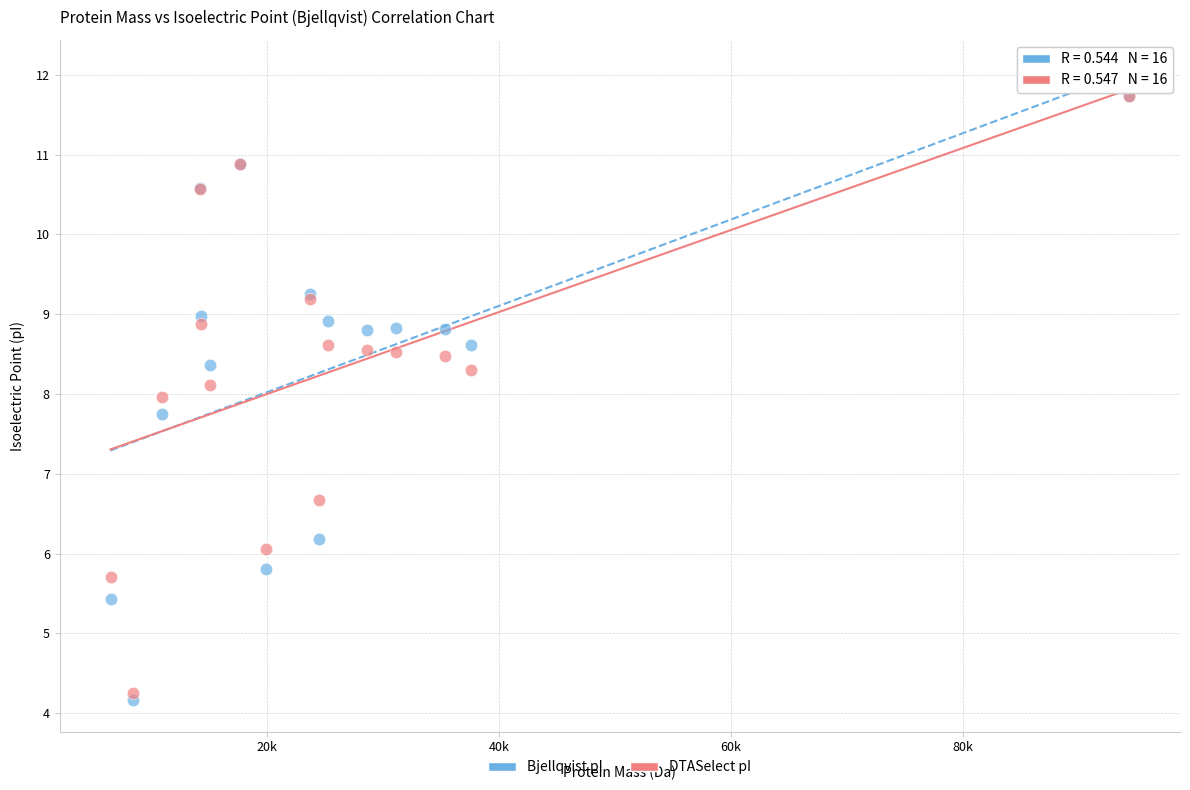

Across all series, what Y value is closest to 7?

6.7